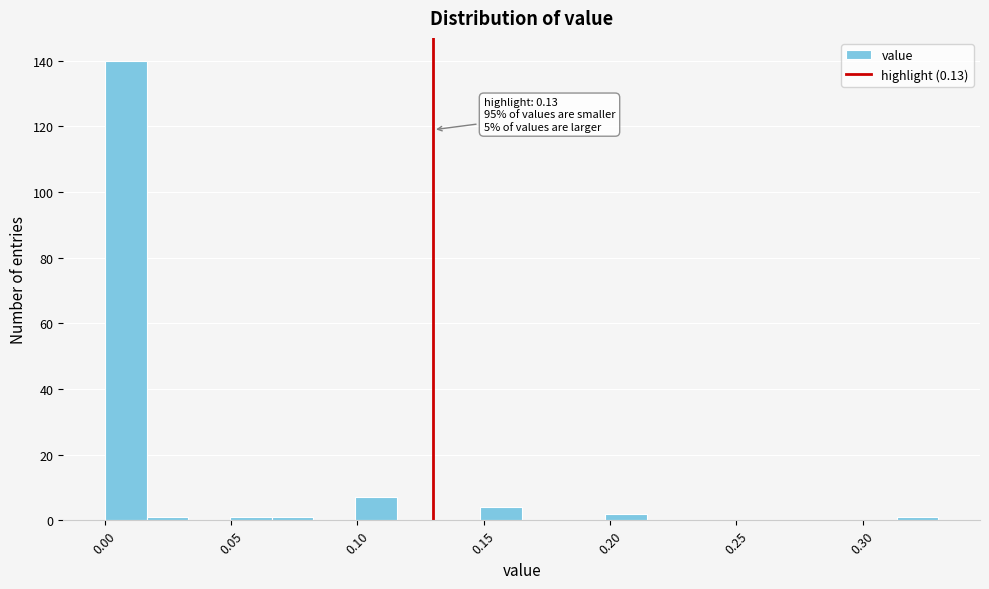

Read against the x-axis, roughly where is the centre of the tallest bar?

0.010